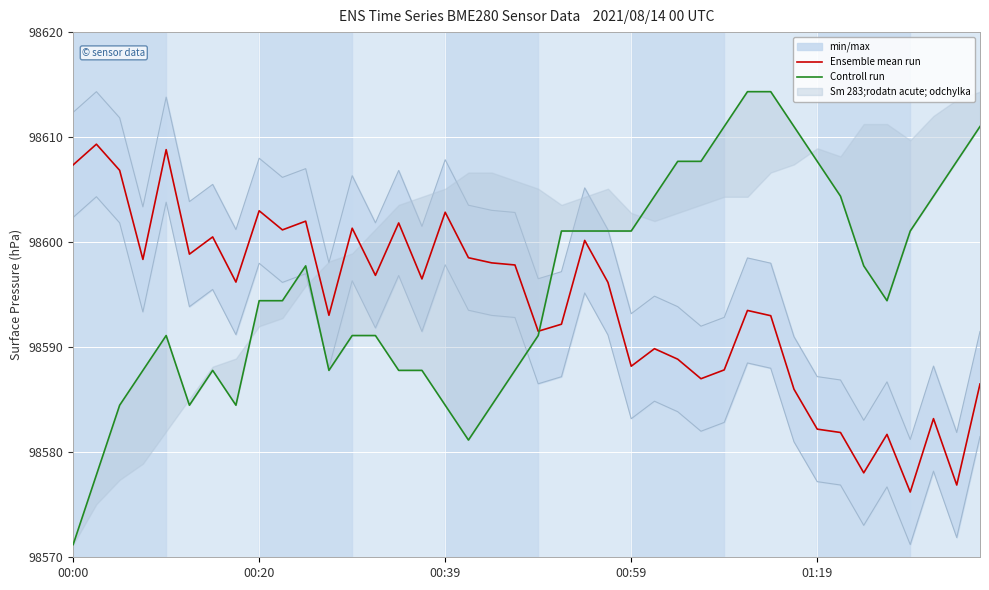

What is the spread (max minus min) of values at 00:00?

36.1